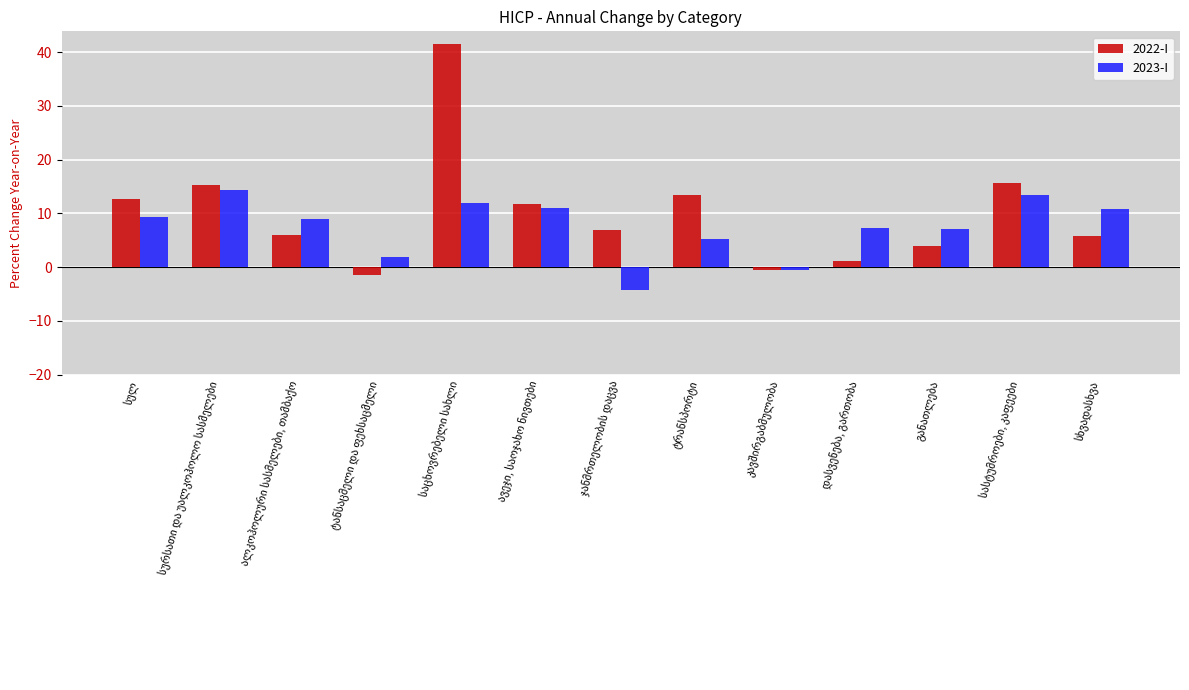

What is the difference between the maximum and second lowest values in the 2022-I series?

42.1